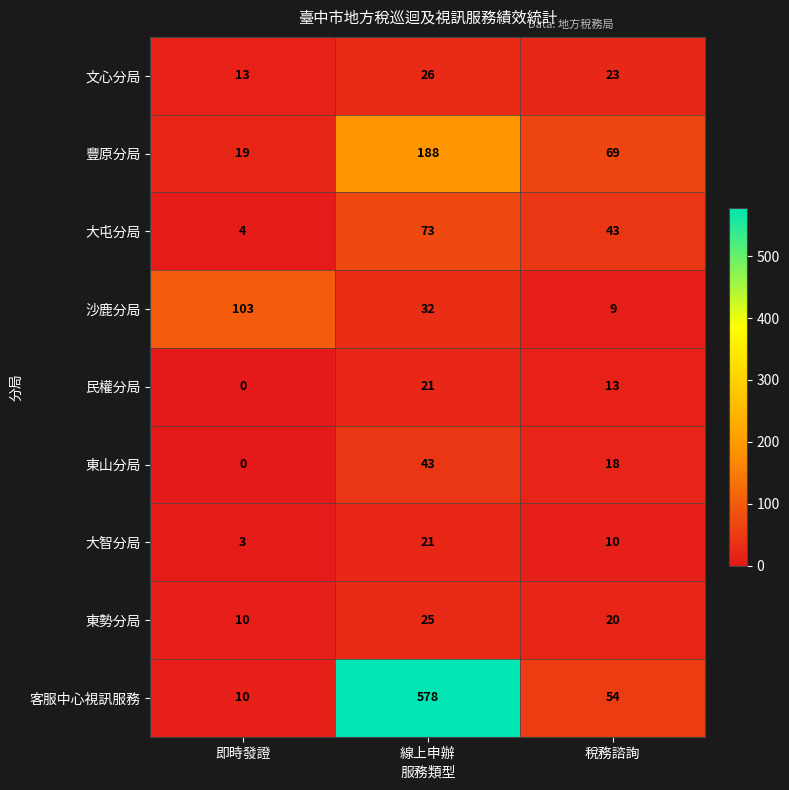

Which category has the highest value across all series?

線上申辦